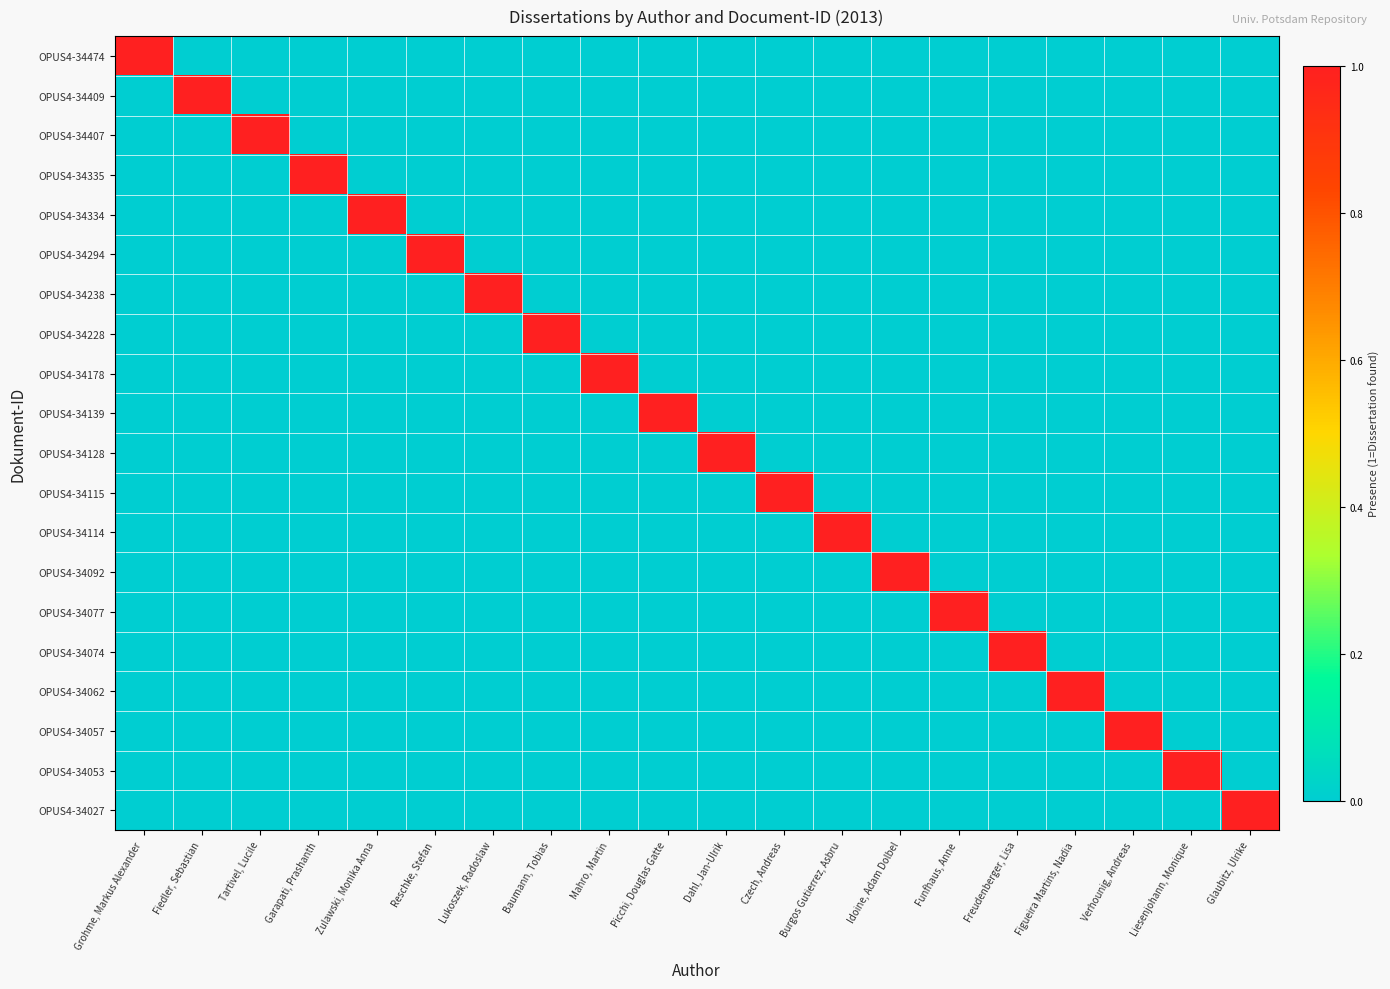

At how many categories does at least one series exceed 0?

20